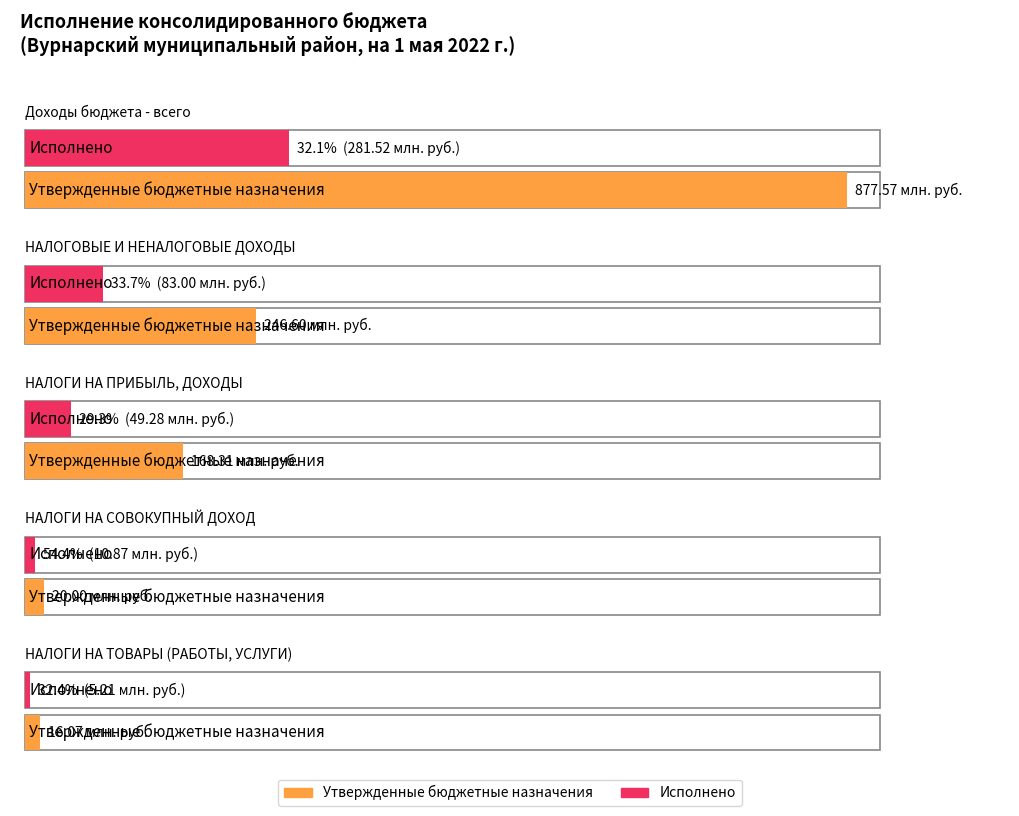

Reading left to right, list all the values displayed in this chart.

Утвержденные бюджетные назначения: 877569817.2	246599309.0	168306179.0	19996000.0	16074930.0
Исполнено: 281515716.5	83003746.8	49283489.4	10868131.6	5205196.5